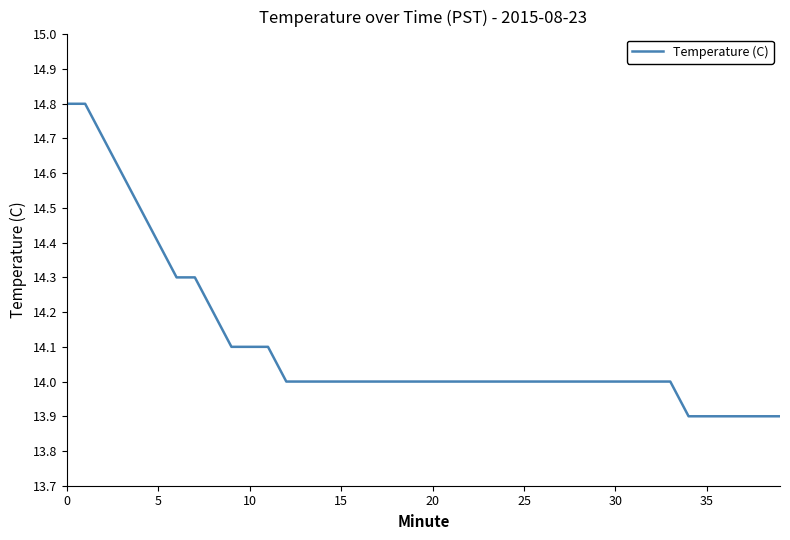

What is the difference between the second highest and second lowest values?

0.9